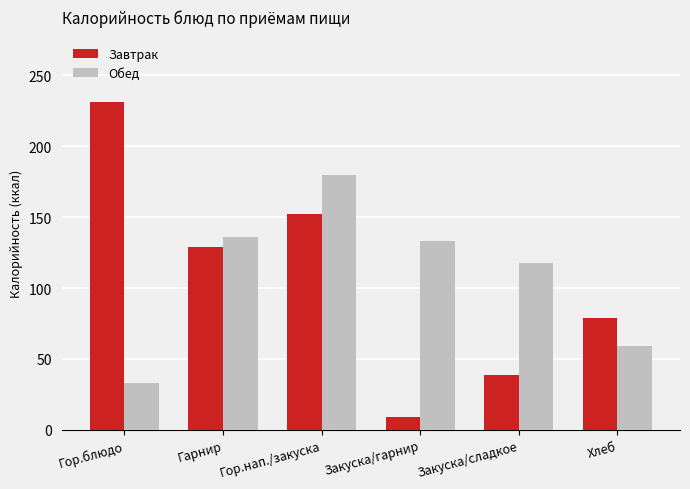

At which category does the chart reach its peak across all series?

Гор.блюдо